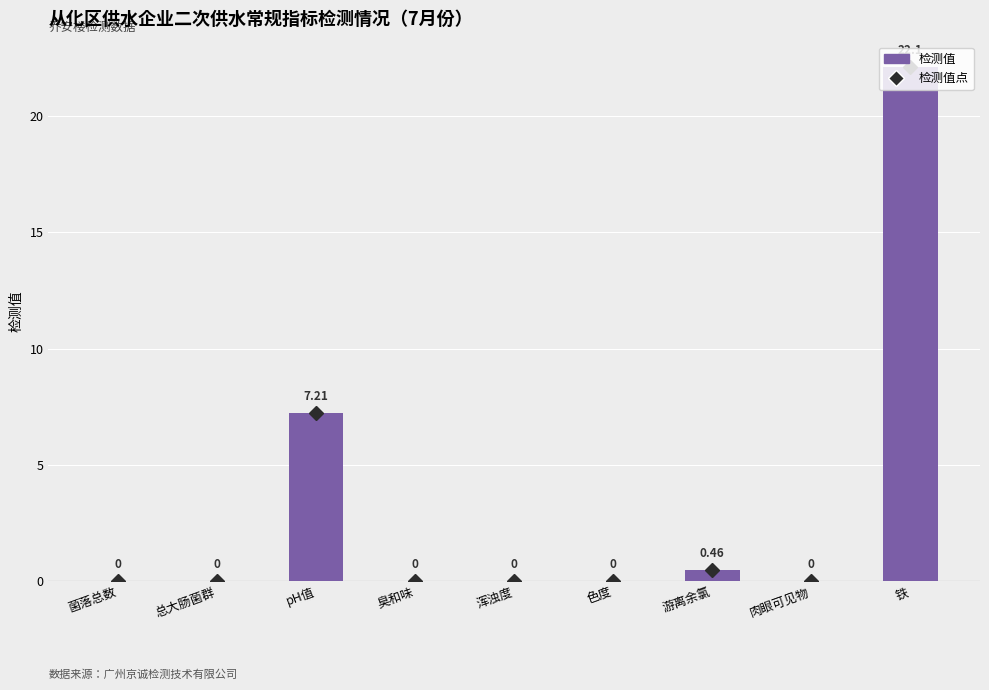

At which category does the chart reach its peak across all series?

铁